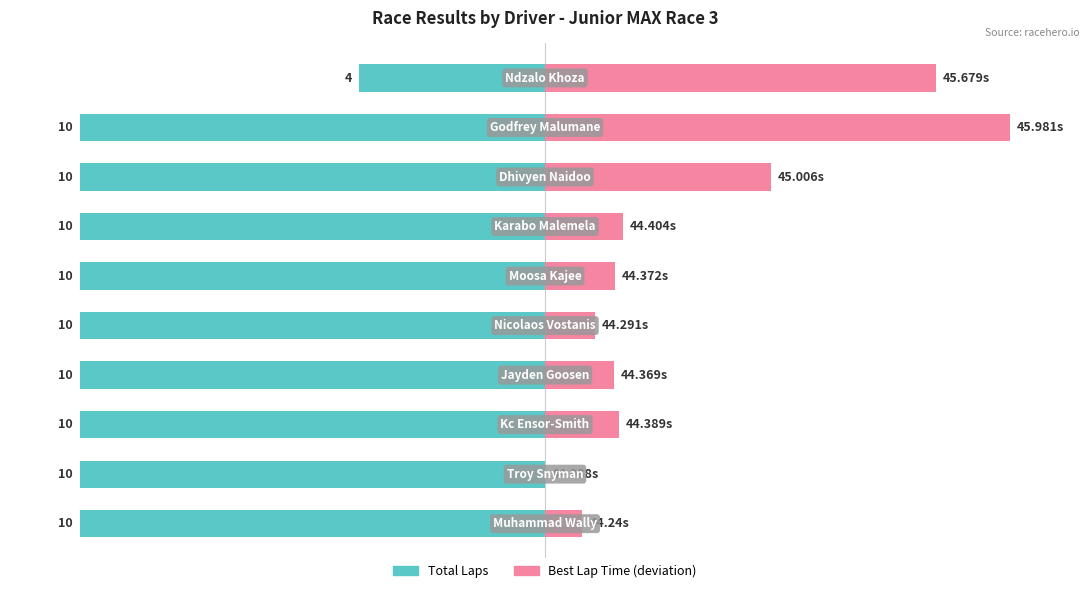

What are all the series names shown in the legend?

Total Laps, Best Lap Time (deviation)